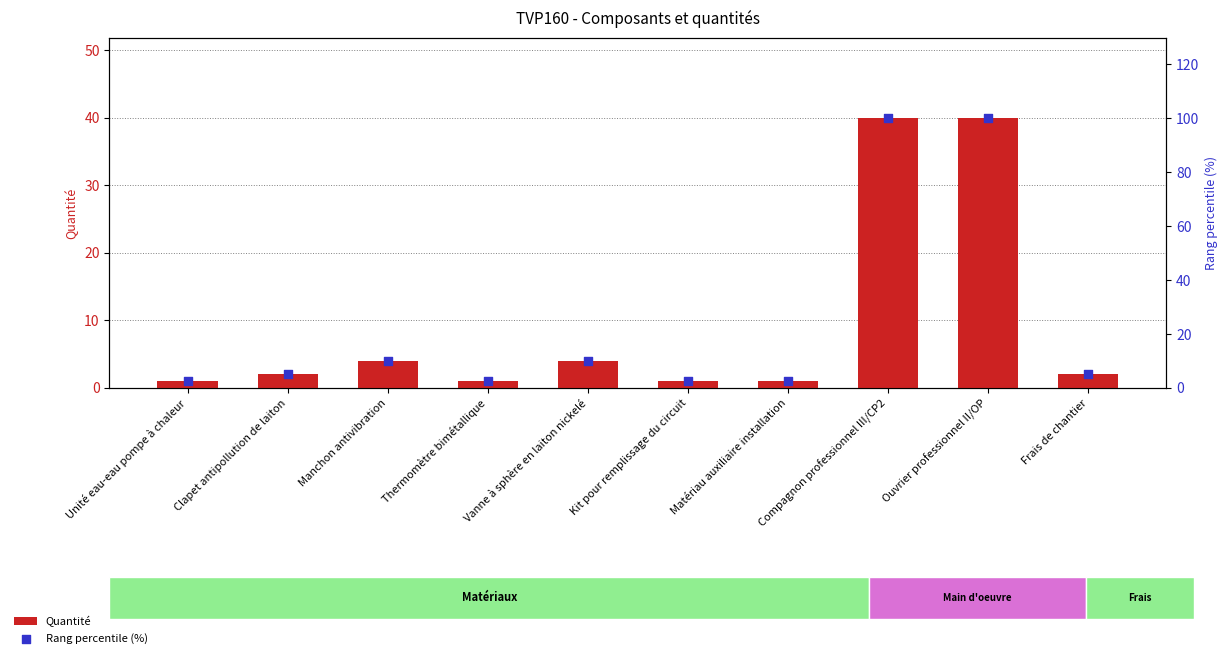

Which series contains the lowest Y value?

Quantité